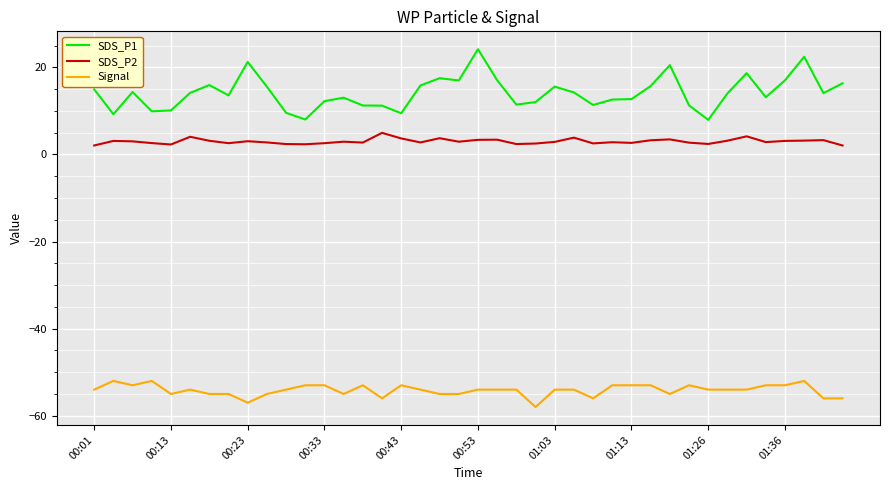

Which series has the widest spread of values?

SDS_P1